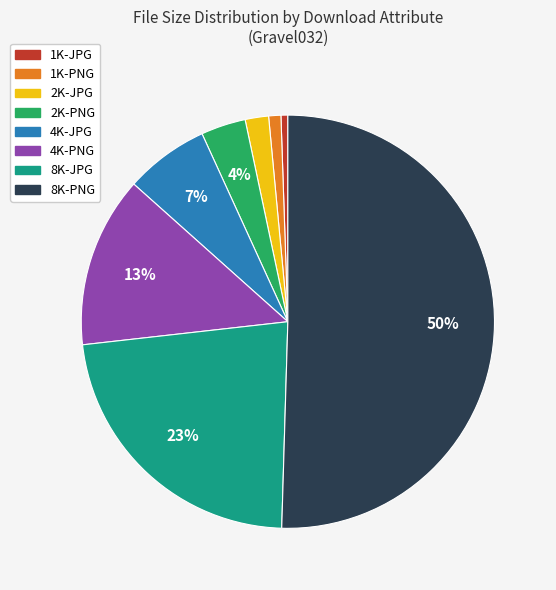

Between 2K-PNG and 1K-JPG, which is larger?

2K-PNG